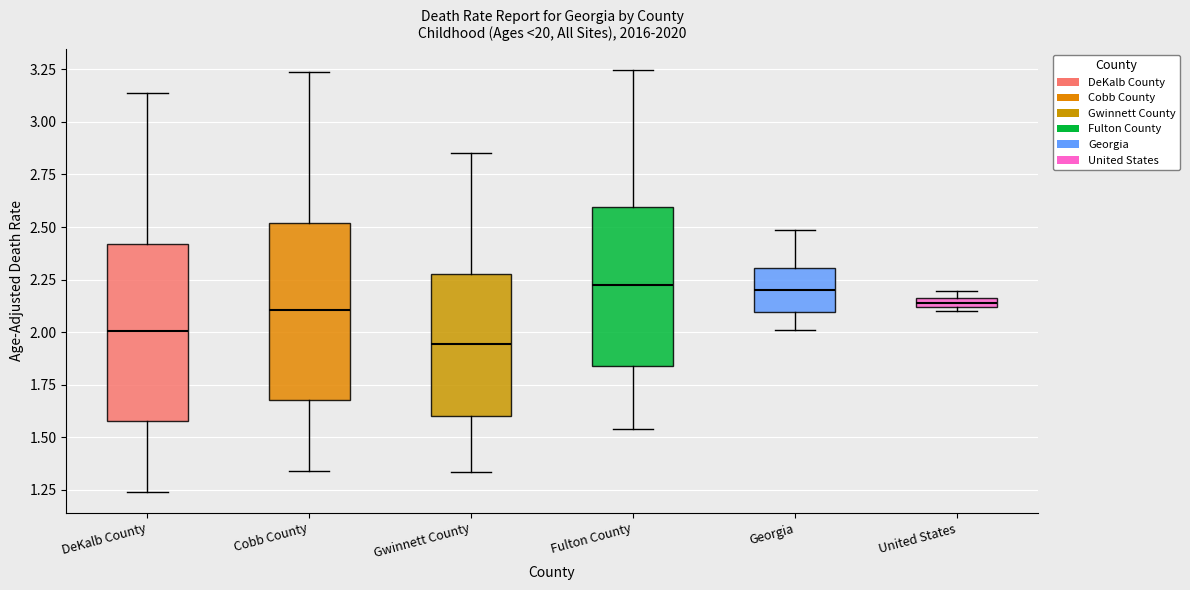

Where is the upper edge of the box for Cobb County on the y-axis? The values are not printed on the chart, so give them approximately, as read against the axis.

2.50